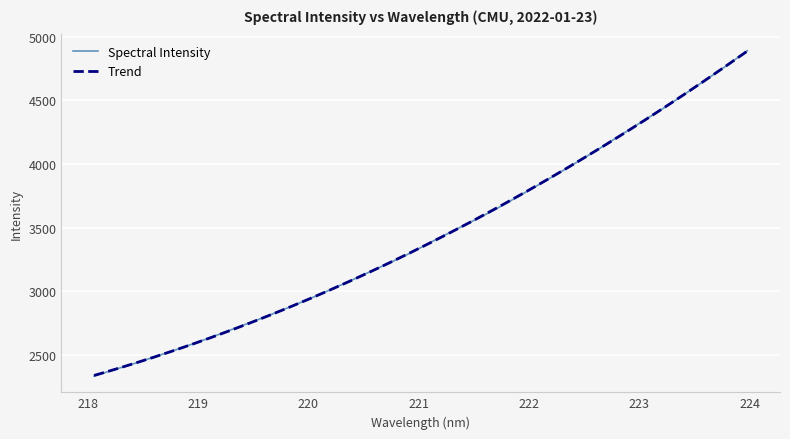

List the labels in order of value, smallest first.

218.0596, 218.2508, 218.442, 218.6332, 218.8244, 219.0156, 219.2067, 219.3979, 219.589, 219.7801, 219.9712, 220.1623, 220.3533, 220.5444, 220.7354, 220.9264, 221.1174, 221.3083, 221.4993, 221.6902, 221.8812, 222.0721, 222.263, 222.4538, 222.6447, 222.8355, 223.0264, 223.2172, 223.408, 223.5987, 223.7895, 223.9802